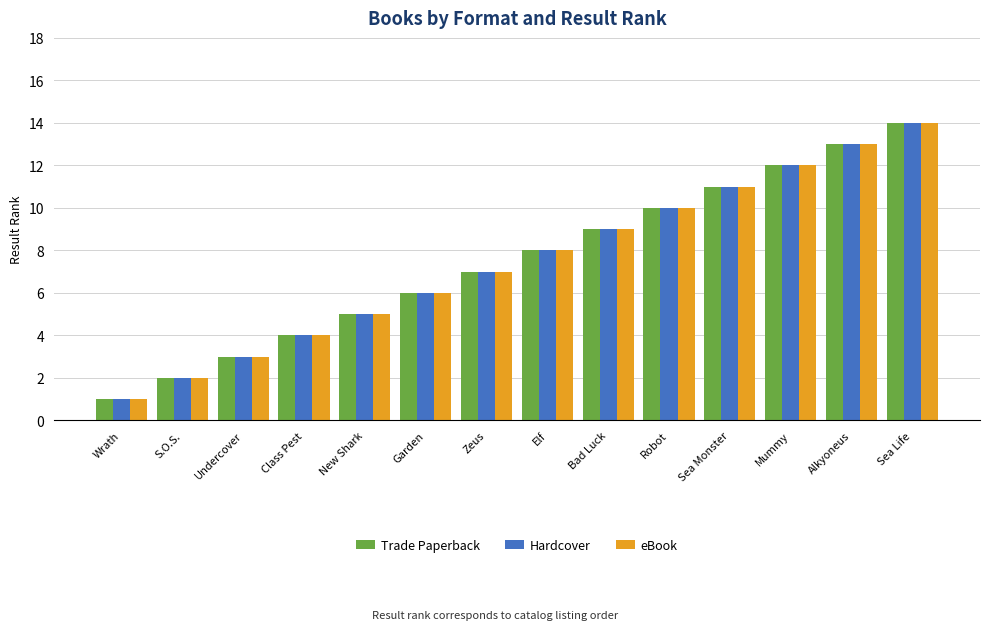

What position from the left is Elf?

8